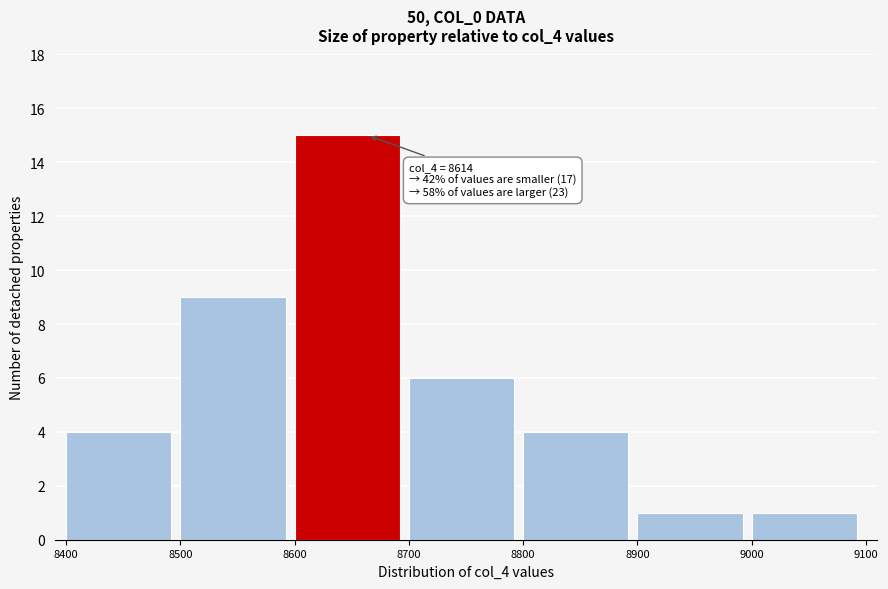

Which range on the x-axis has the tallest bar?

8600 to 8700